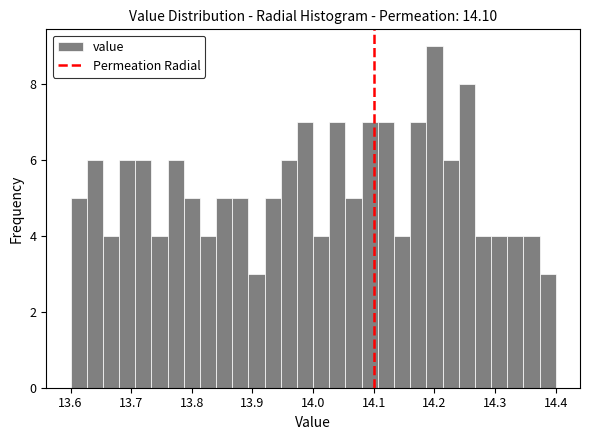

Read against the x-axis, roughly where is the centre of the tallest bar?

14.20